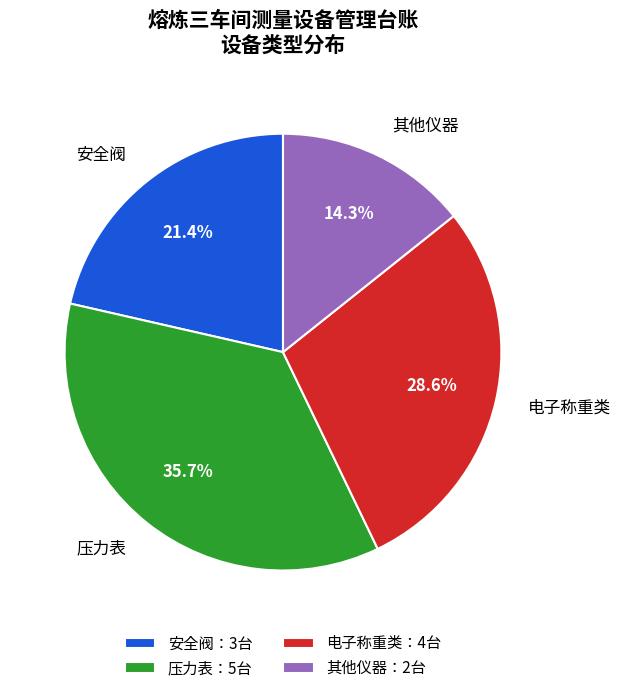

What is the ratio of the value at 电子称重类 to the value at 其他仪器?

2.0